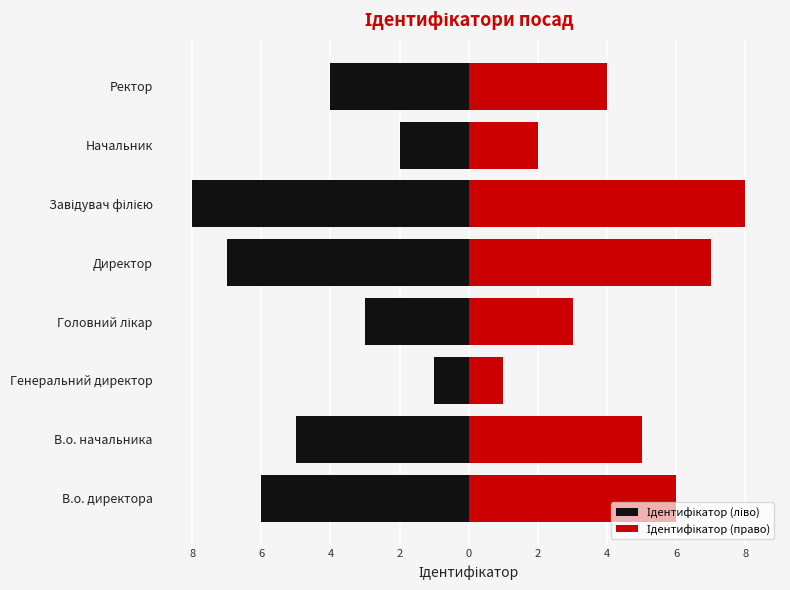

The Ідентифікатор (право) series shows 5 at 0. True or false?

False